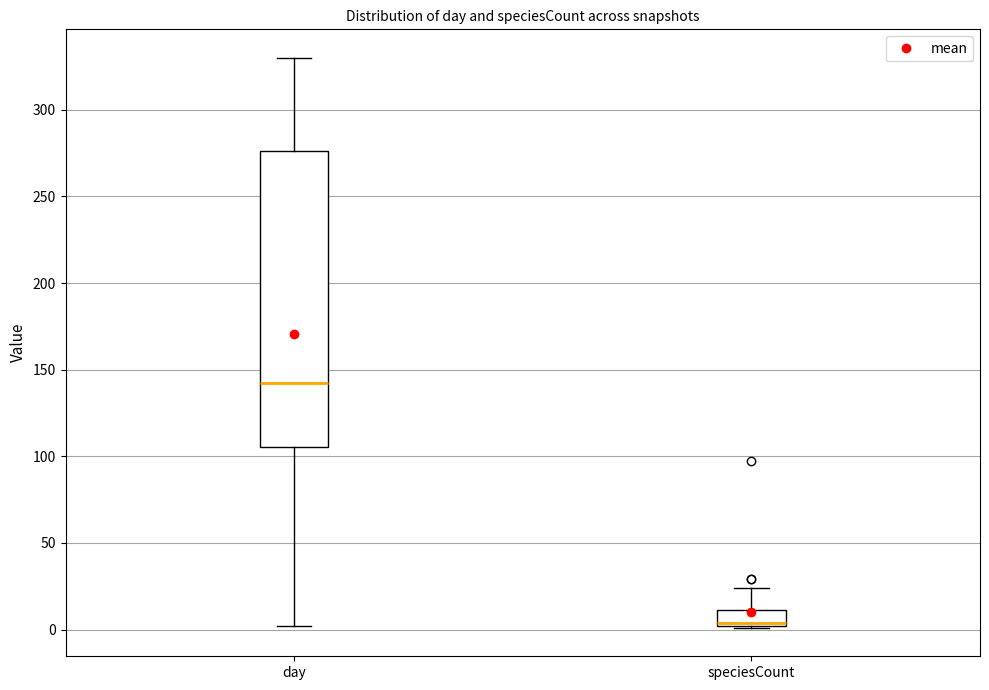

Where is the upper edge of the box for day on the y-axis? The values are not printed on the chart, so give them approximately, as read against the axis.

275